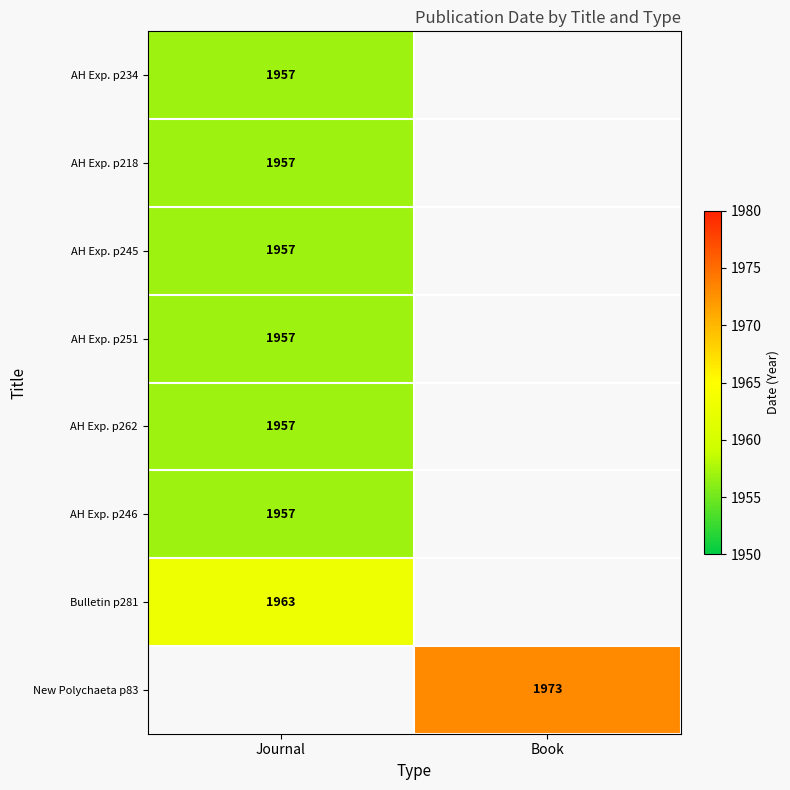

Which category has the highest value across all series?

Book